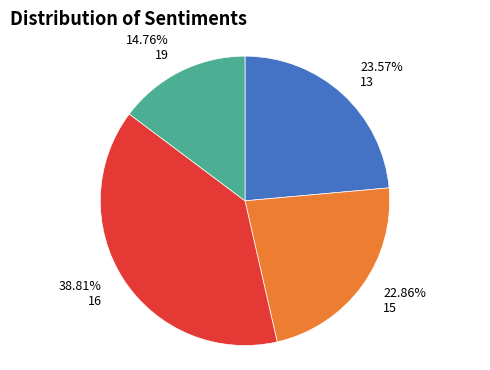

Do 16 and 15 together represent more than half of the pie?

Yes